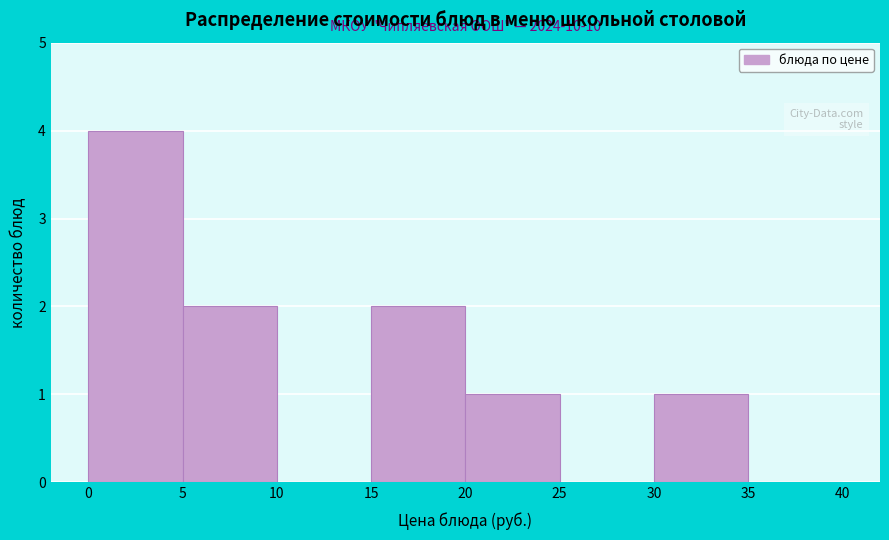

Which range on the x-axis has the tallest bar?

0 to 5